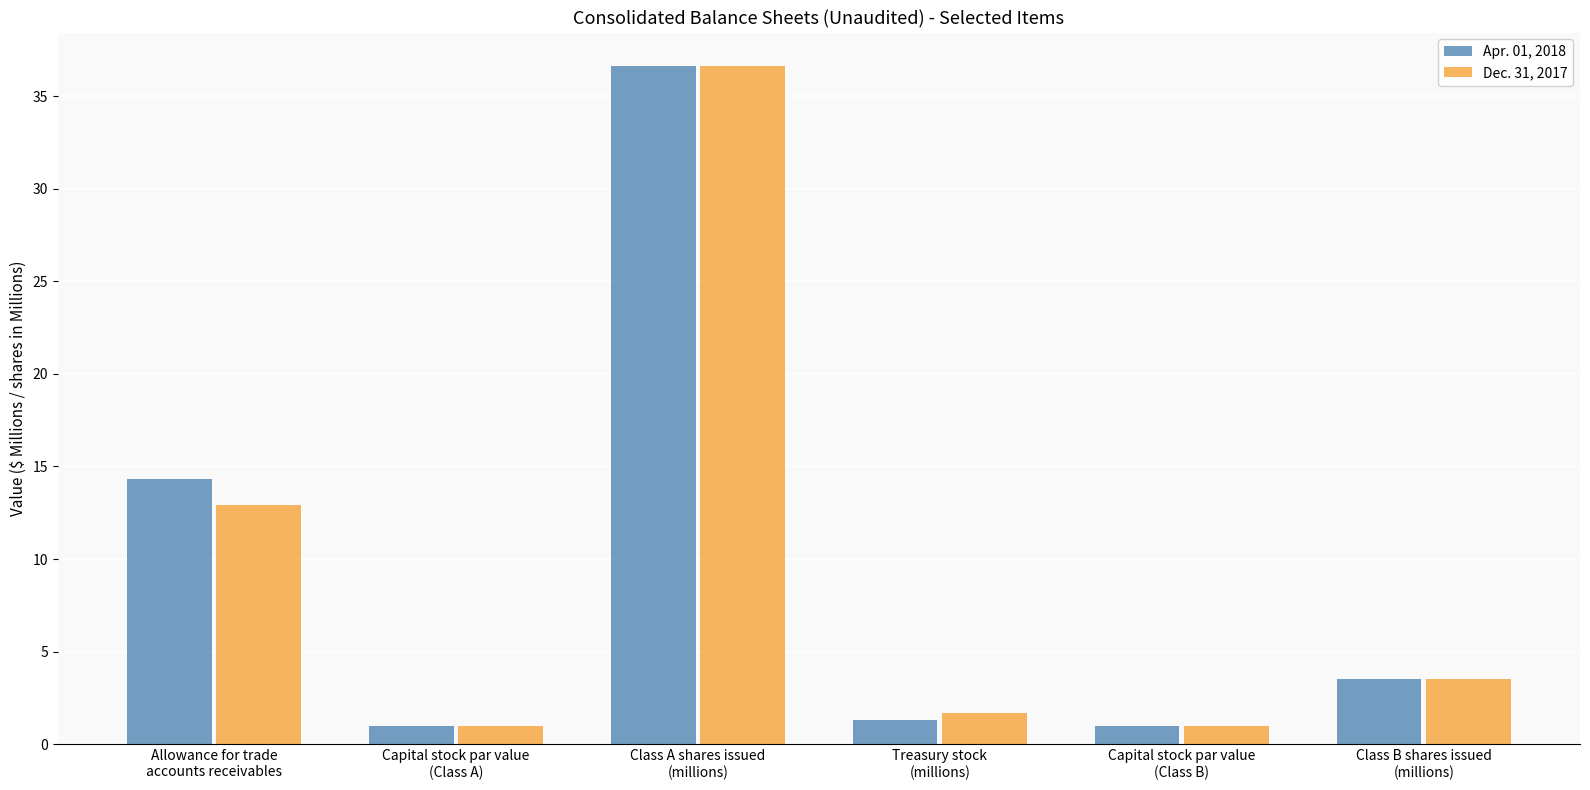

What is the difference between the Dec. 31, 2017 values at Class A shares issued
(millions) and Capital stock par value
(Class A)?

35.6